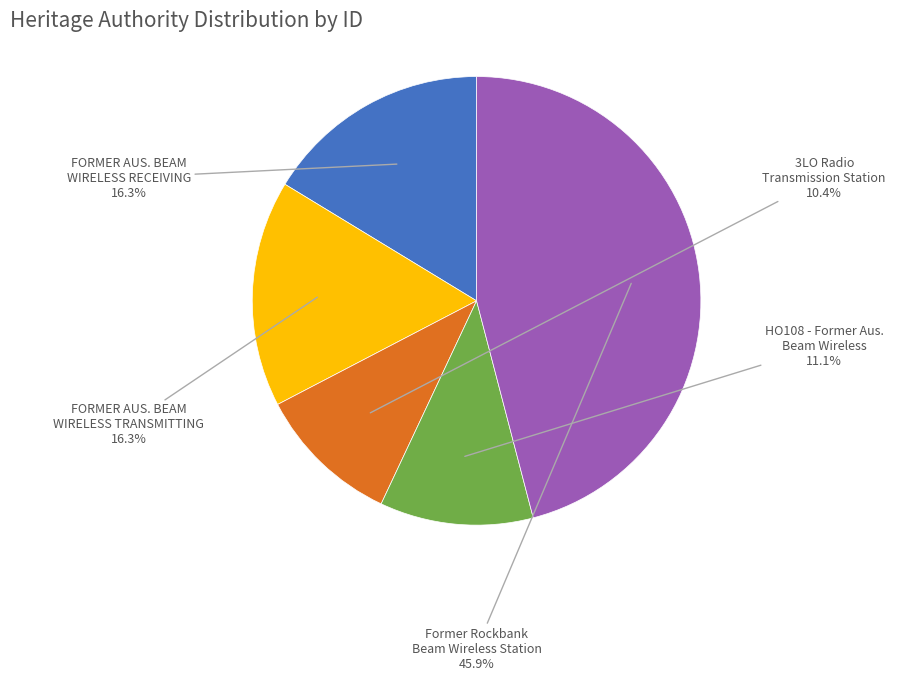

True or false: Former Rockbank Beam Wireless Station accounts for 36% of the total.

False